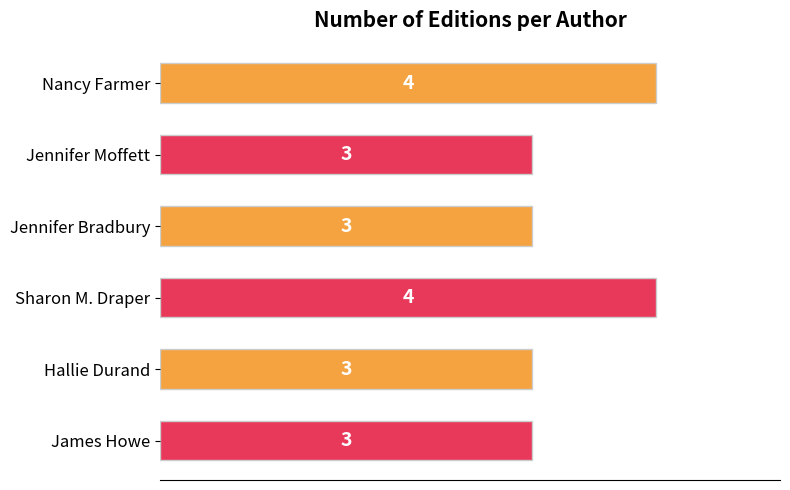

Count the values in the range 3 to 4.

6